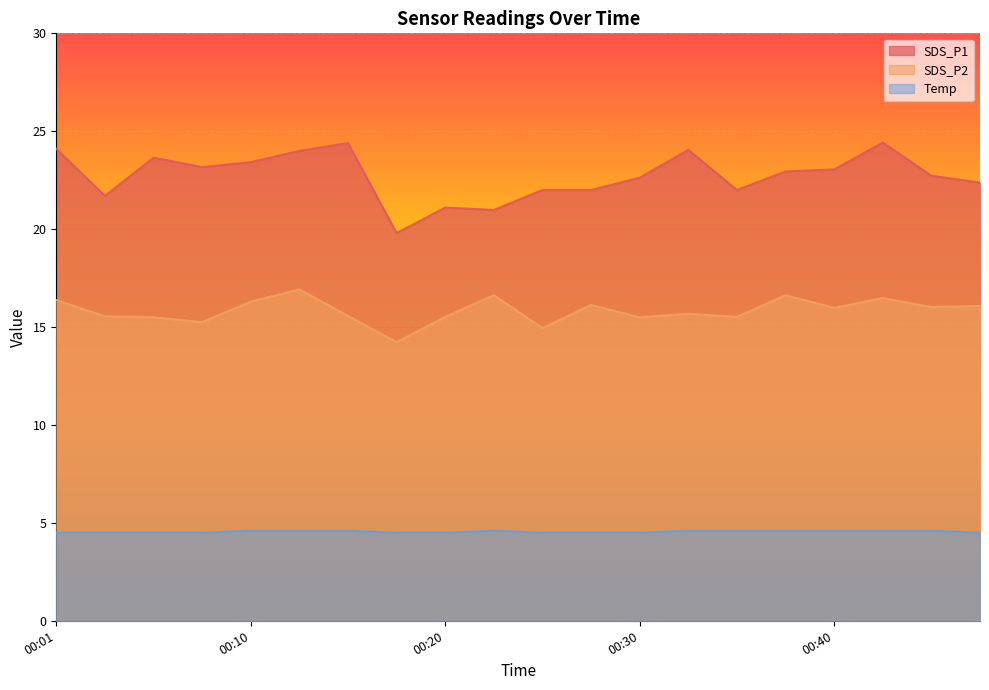

What is the sum of the SDS_P2 values at 00:18 and 00:01?

30.6